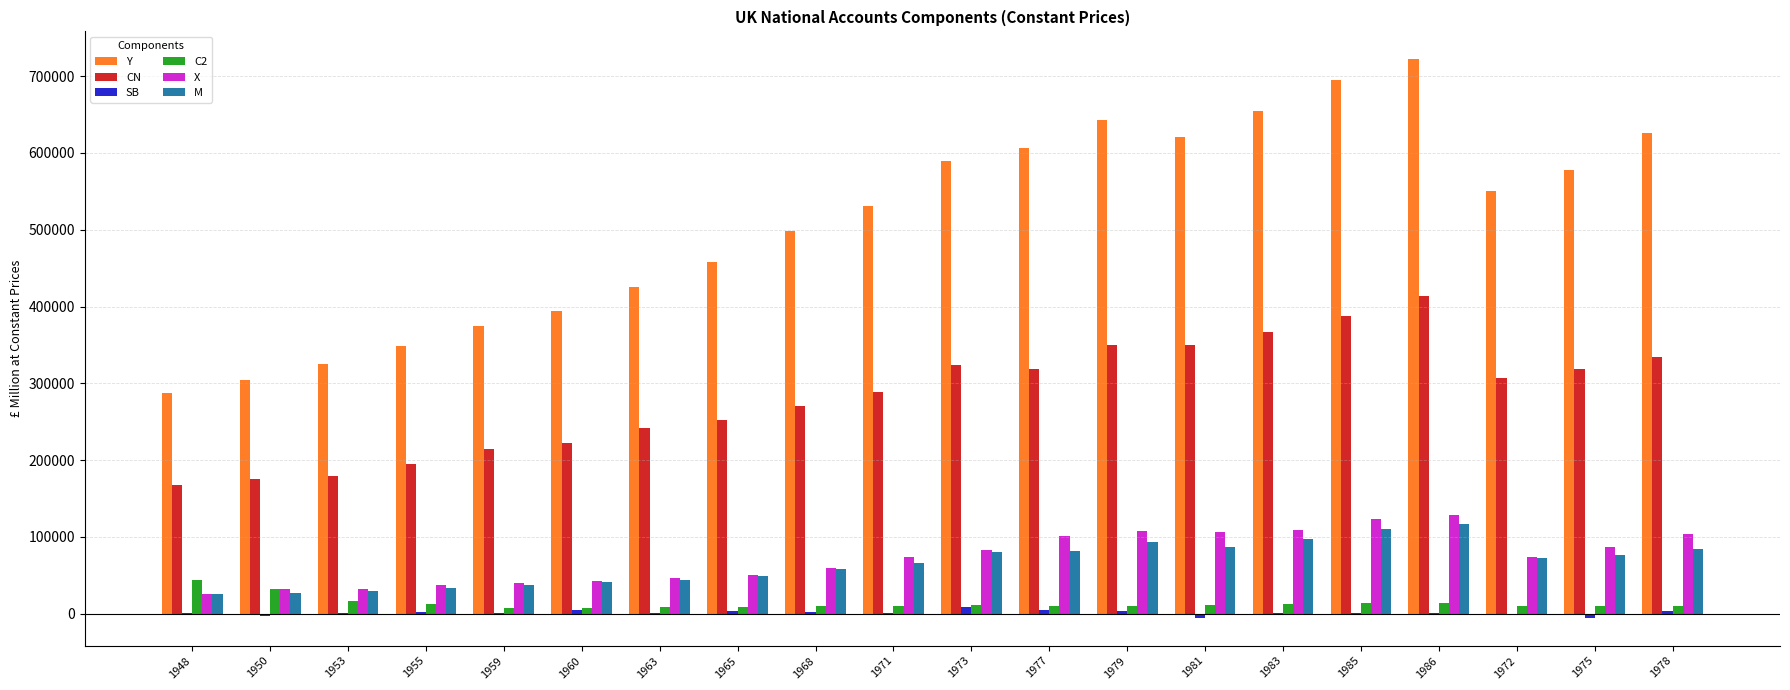

Which series has the largest total across all categories?

Y